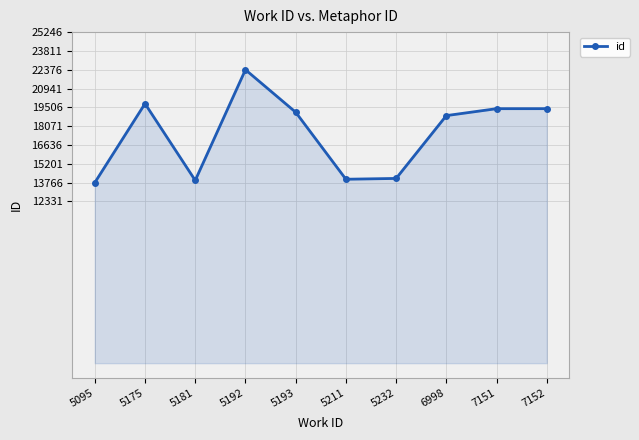

What is the average value?

17482